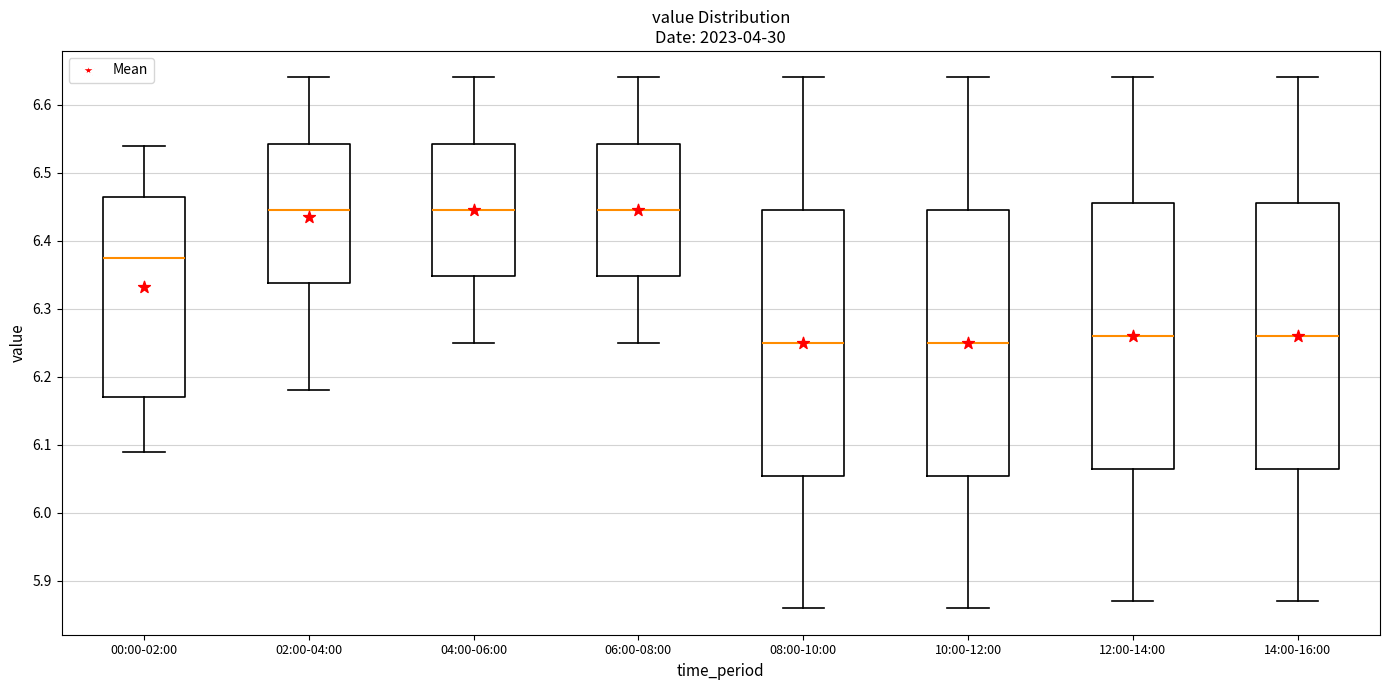

Where does the upper whisker of the box for 02:00-04:00 end on the y-axis? The values are not printed on the chart, so give them approximately, as read against the axis.

6.64